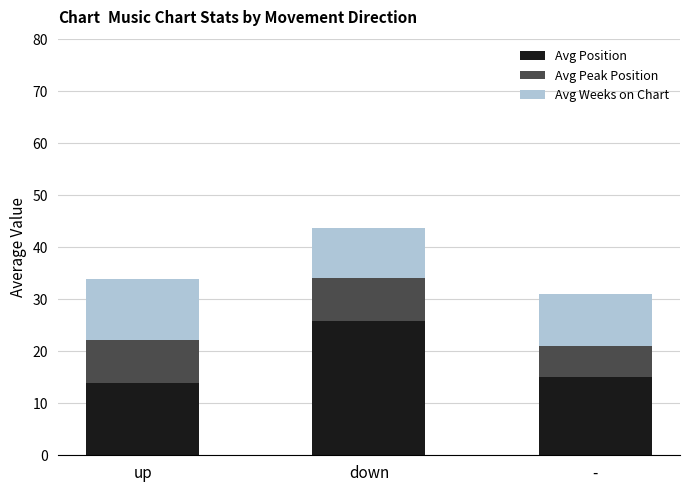

What is the sum of all Avg Position values?

54.8